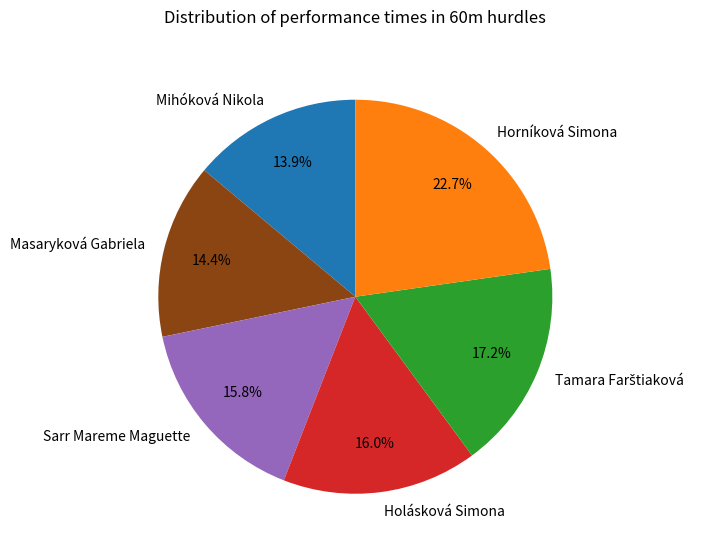

Combined, do Masaryková Gabriela and Horníková Simona account for over 50%?

No